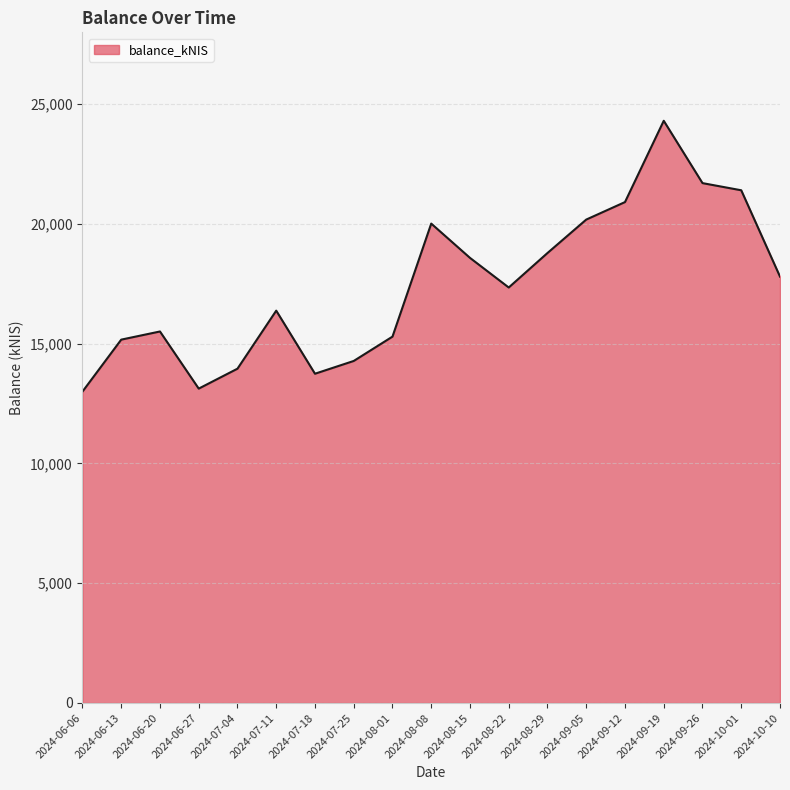

Is it true that the value at 2024-09-19 is 24307.3?

True